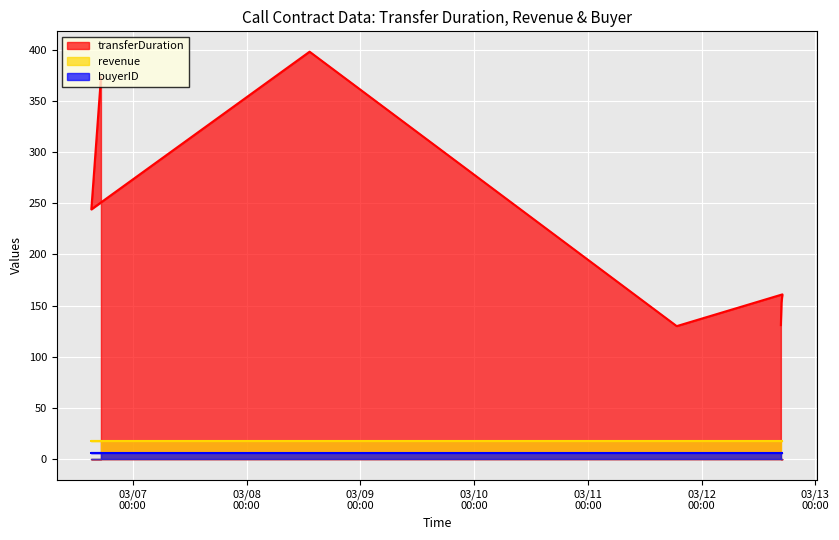

What is the label of the 2nd point from the right?

2024-03-12 16:50:59